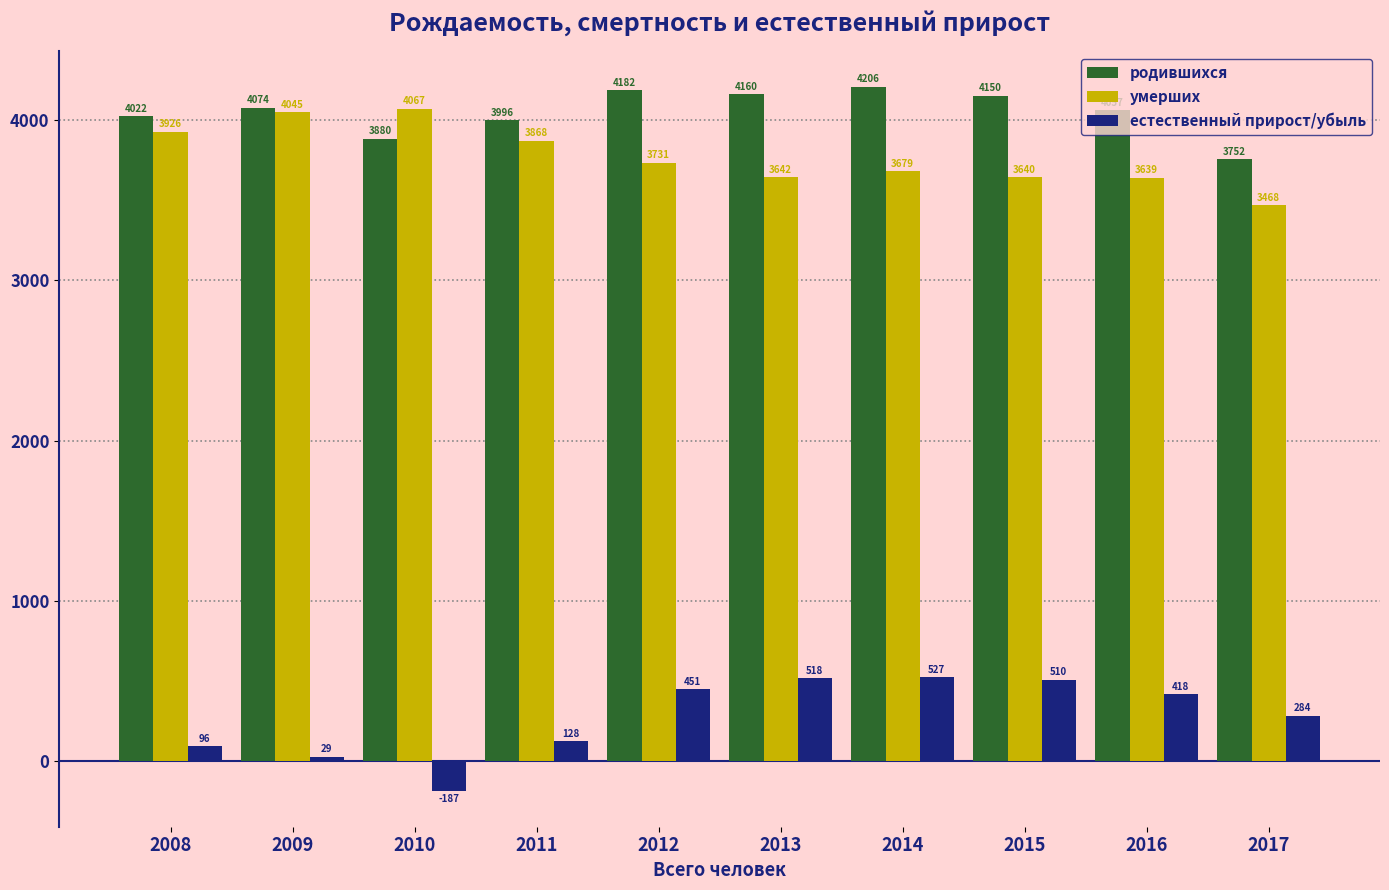

How many bars are there in each group?

3